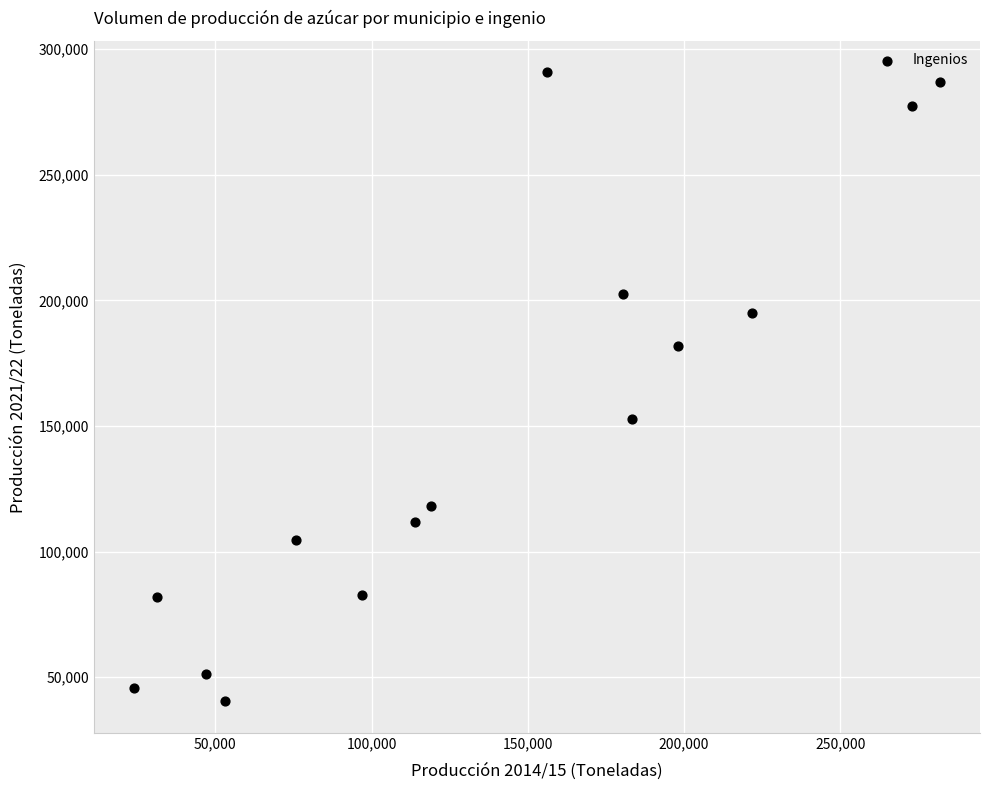

What is the range of Y values (max minus min)?

250318.9